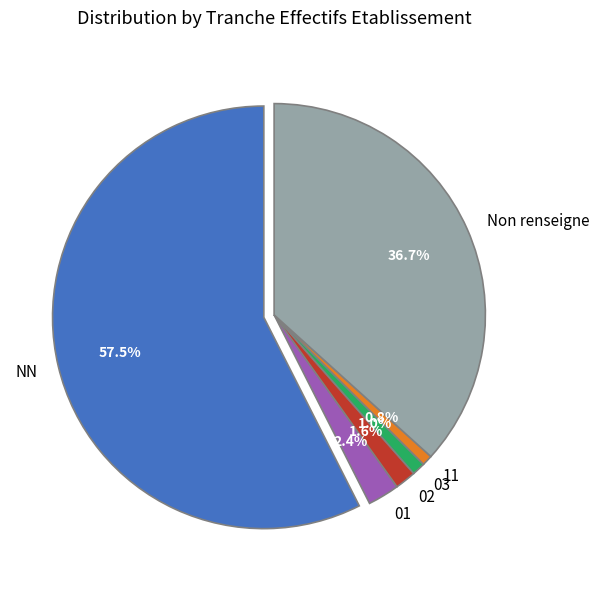

How many segments does this pie chart have?

6